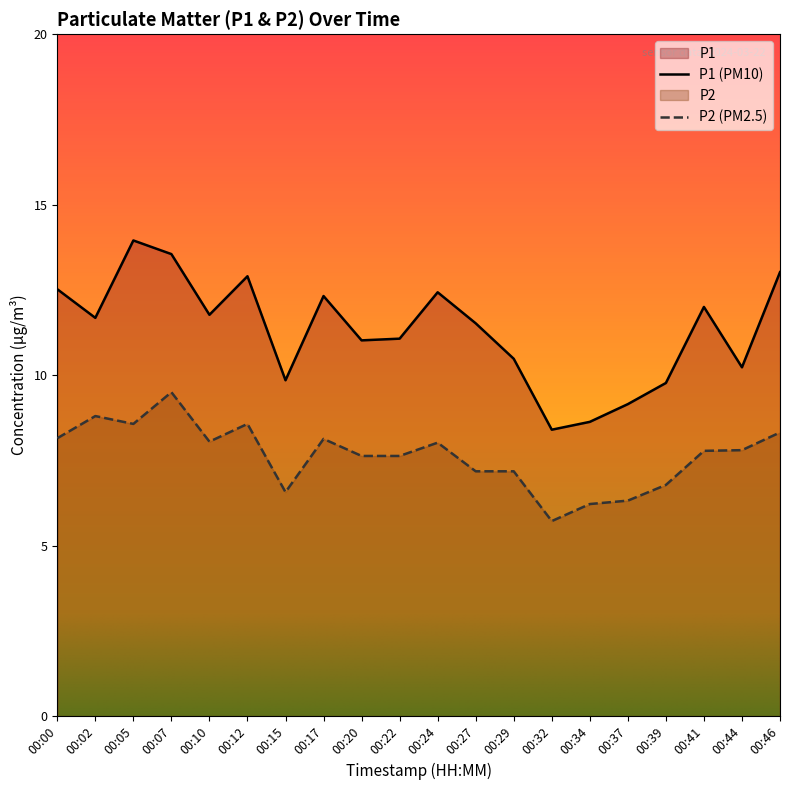

Is the value of P1 at 00:37 greater than the value of P2 at 00:07?

No